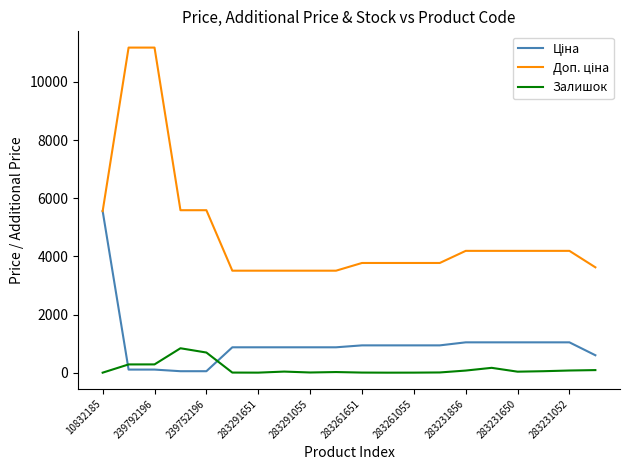

What is the average value of the Залишок series?

139.1